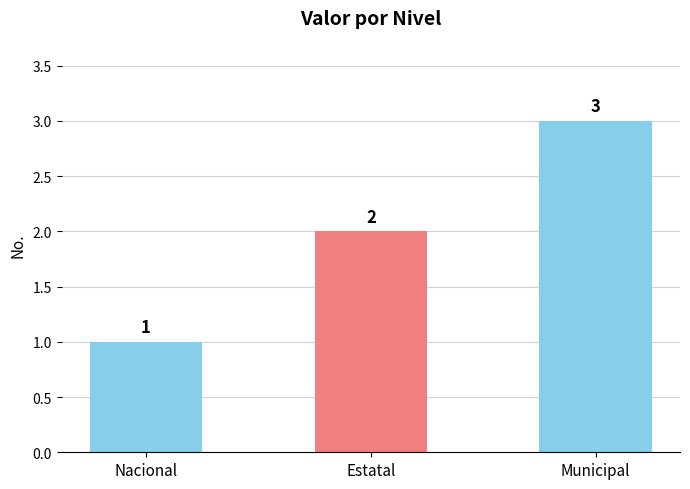

What is the label of the 1st bar from the left?

Nacional